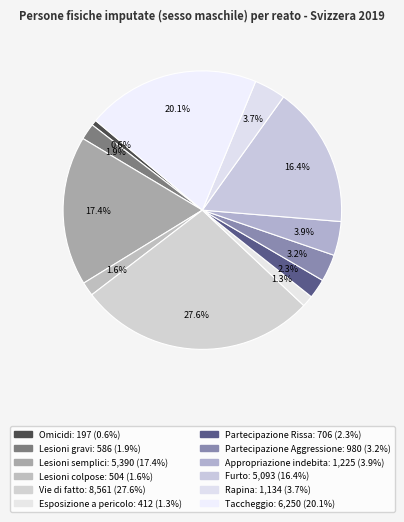

Rank the categories by value from highest to lowest.

Vie di fatto, Taccheggio, Lesioni semplici, Furto, Appropriazione indebita, Rapina, Partecipazione Aggressione, Partecipazione Rissa, Lesioni gravi, Lesioni colpose, Esposizione a pericolo, Omicidi